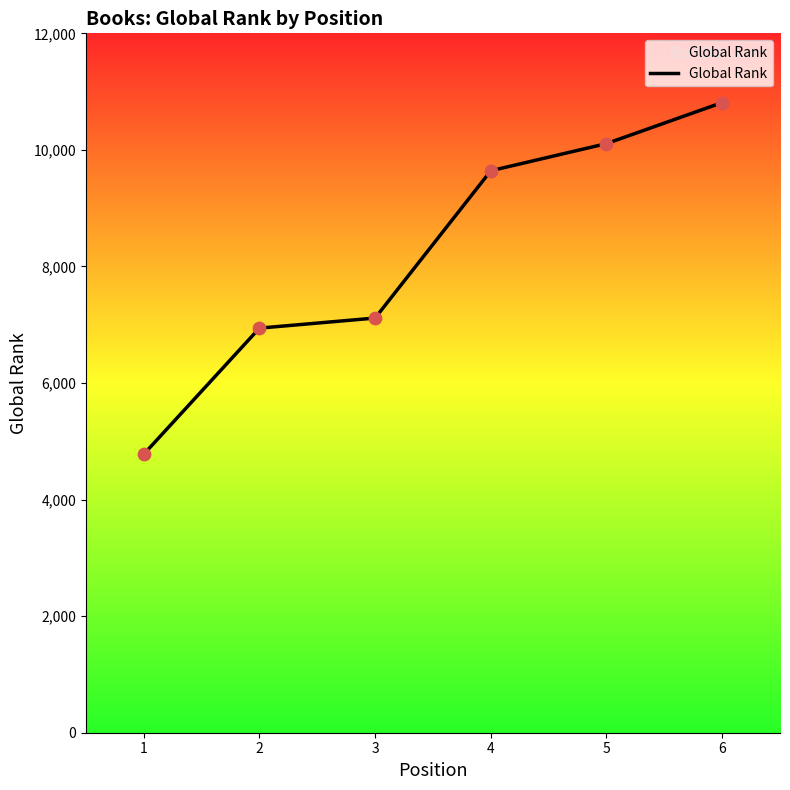

Between 2 and 6, which is larger?

6